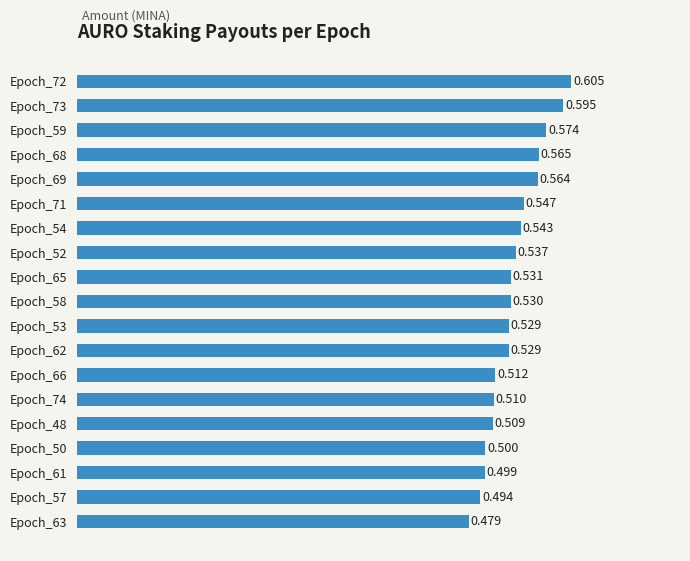

Count the number of data series in this chart.

1